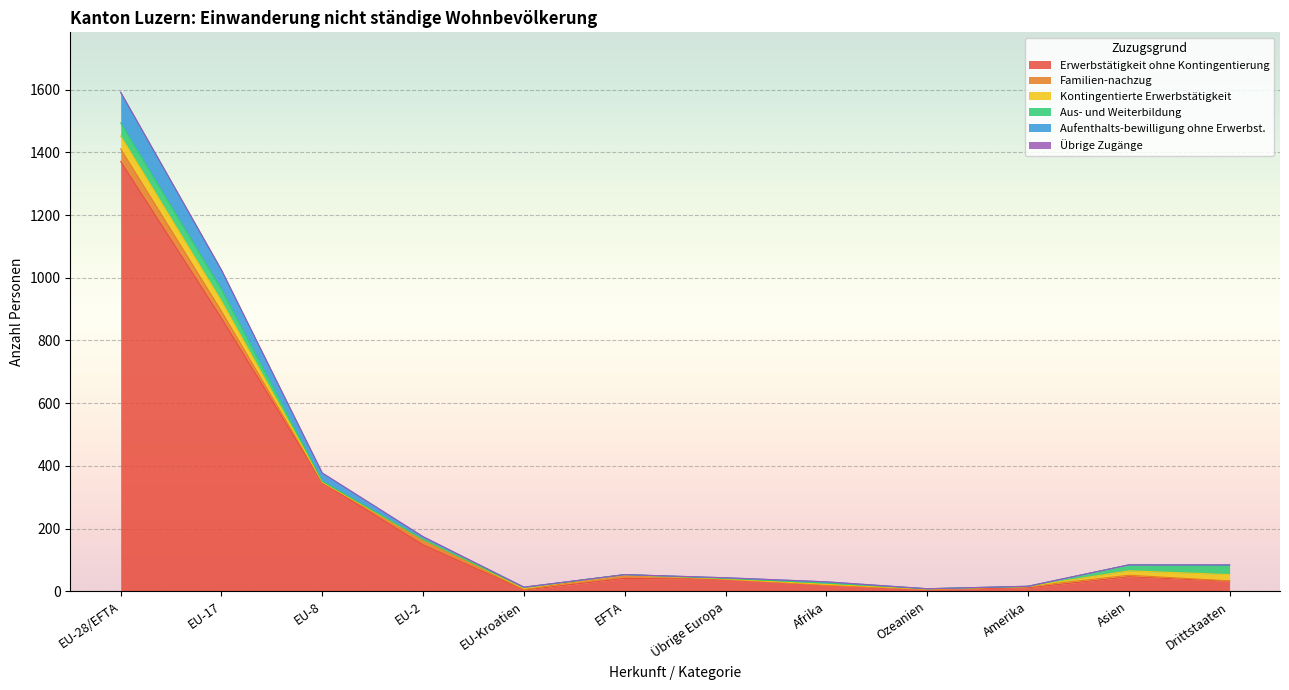

What is the difference between the maximum and minimum values in the Übrige Zugänge series?

1